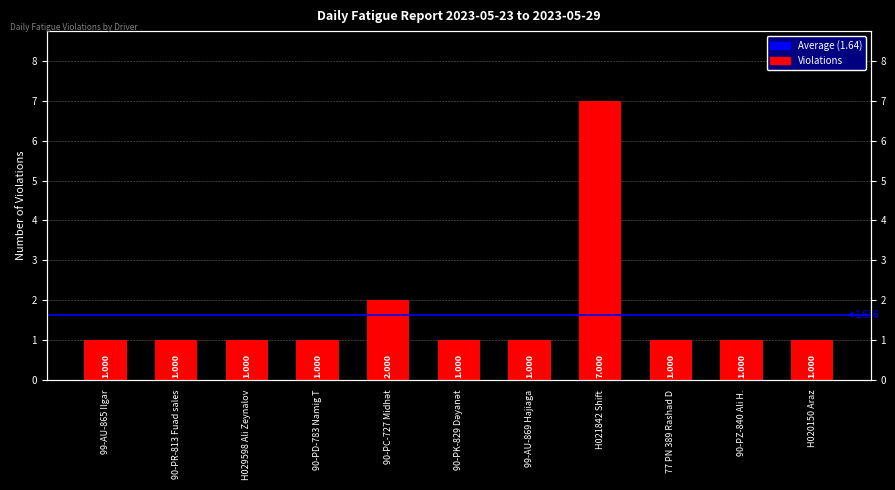

Count the values in the range 1 to 2.

10